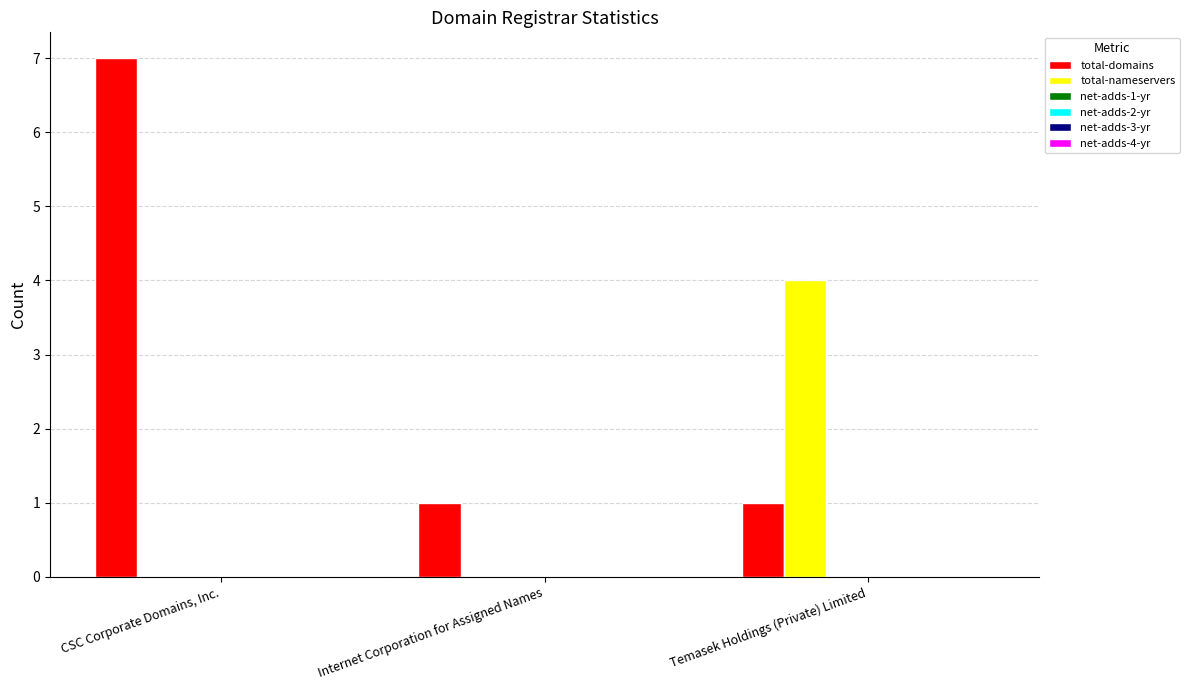

What is the maximum value shown in the chart?

7